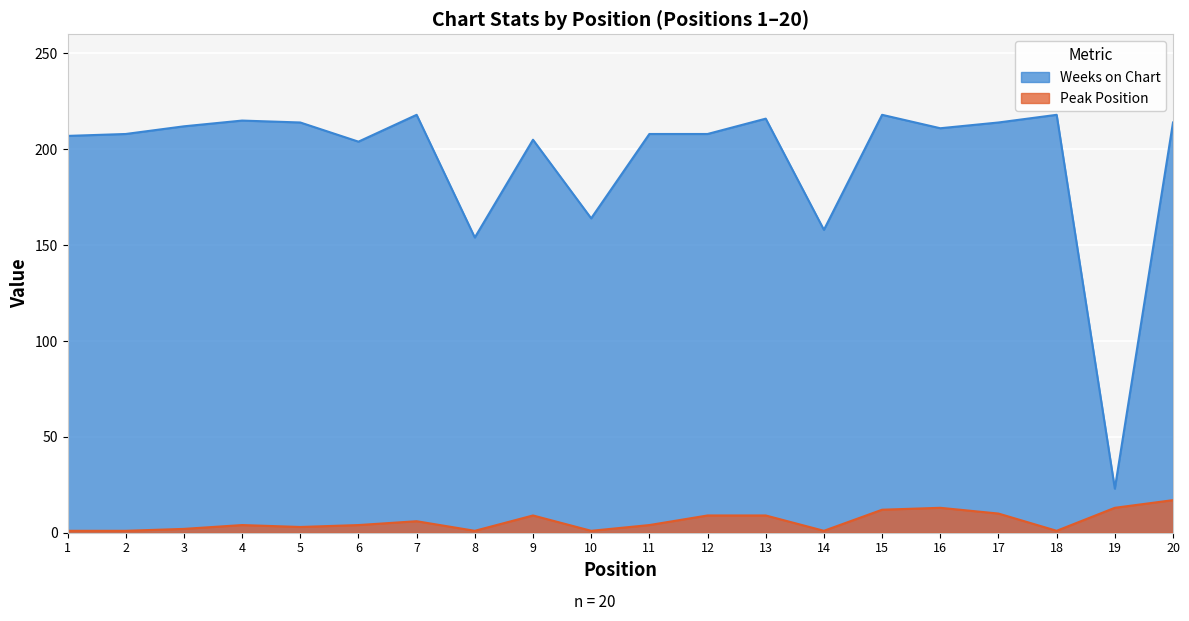

Is it true that Peak Position equals 9 at 13?

True